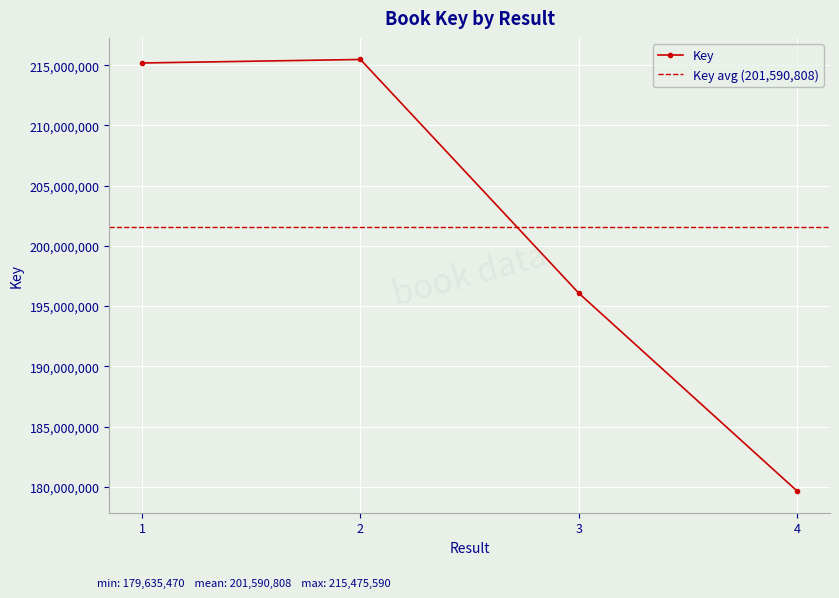

Is it true that the value at 3 is 196068777?

True